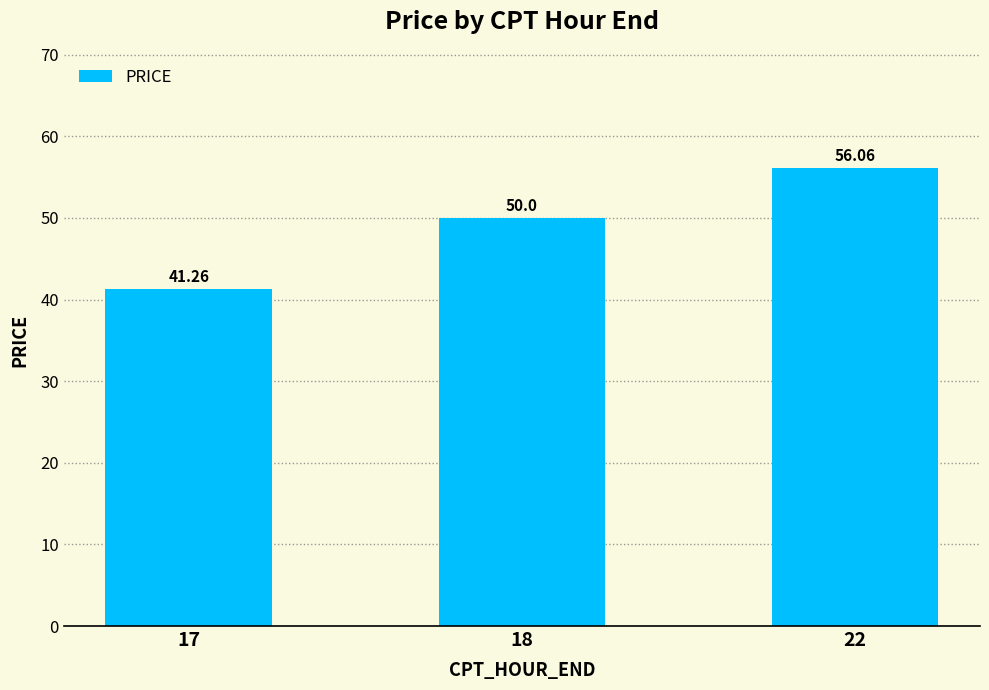

Reading left to right, transcribe all the data shown in this chart.

17=41.3	18=50.0	22=56.1